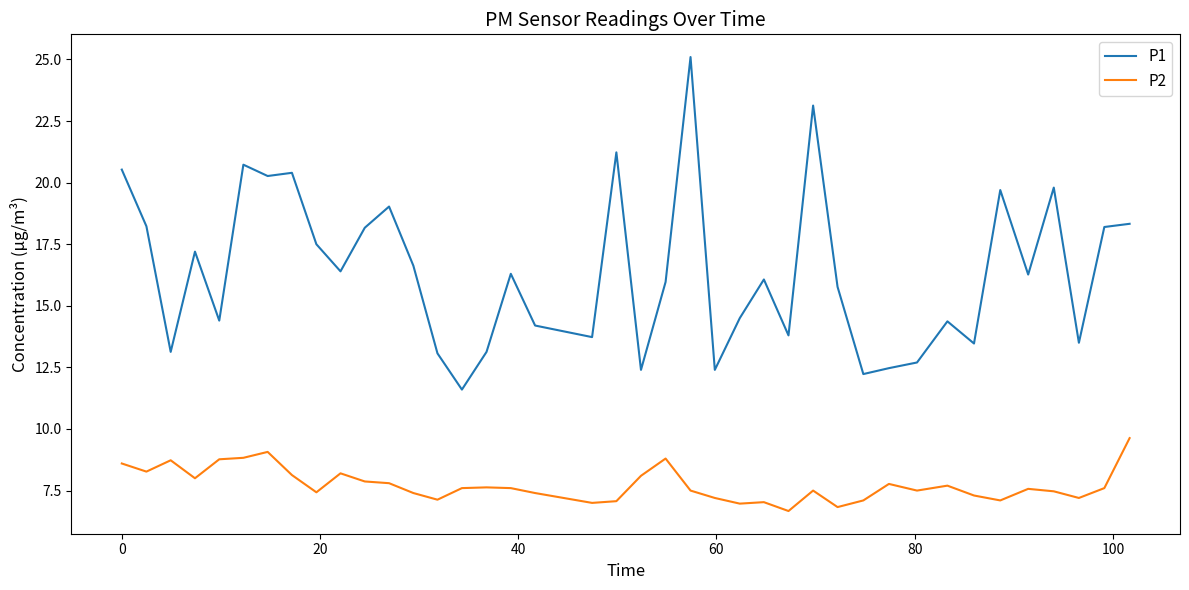

List the series in order of their peak value, highest first.

P1, P2